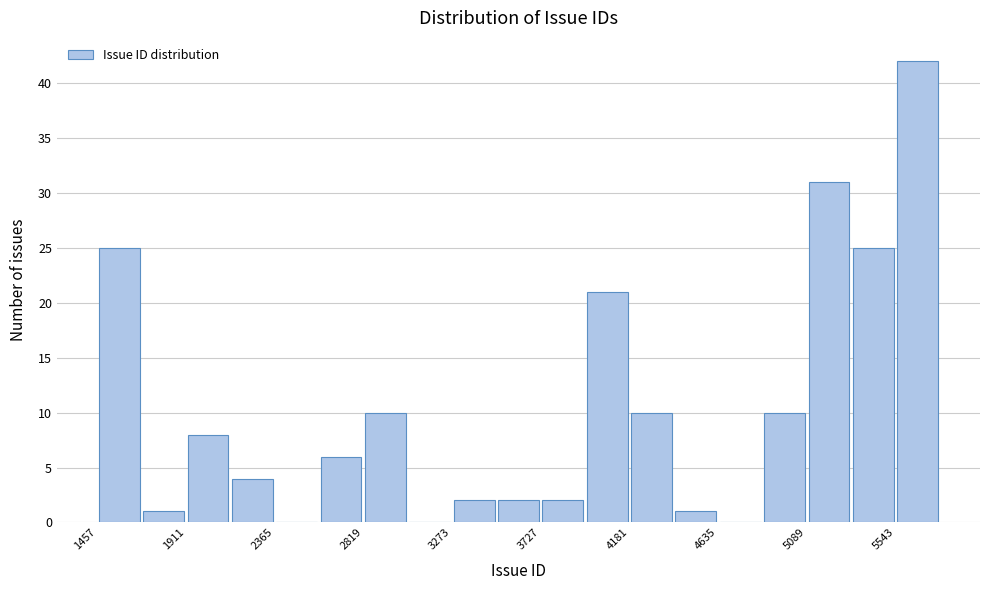

Reading left to right, list every bar in this chart as the range it spans on the x-axis followed by its height. Neither the bar edges nor the heights are printed on the chart, so give them approximately, as read against the axes.

1450 to 1700: 25
1700 to 1900: 1
1900 to 2150: 8
2150 to 2350: 4
2350 to 2600: 0
2600 to 2800: 6
2800 to 3050: 10
3050 to 3250: 0
3250 to 3500: 2
3500 to 3750: 2
3750 to 3950: 2
3950 to 4200: 21
4200 to 4400: 10
4400 to 4650: 1
4650 to 4850: 0
4850 to 5100: 10
5100 to 5300: 31
5300 to 5550: 25
5550 to 5750: 42